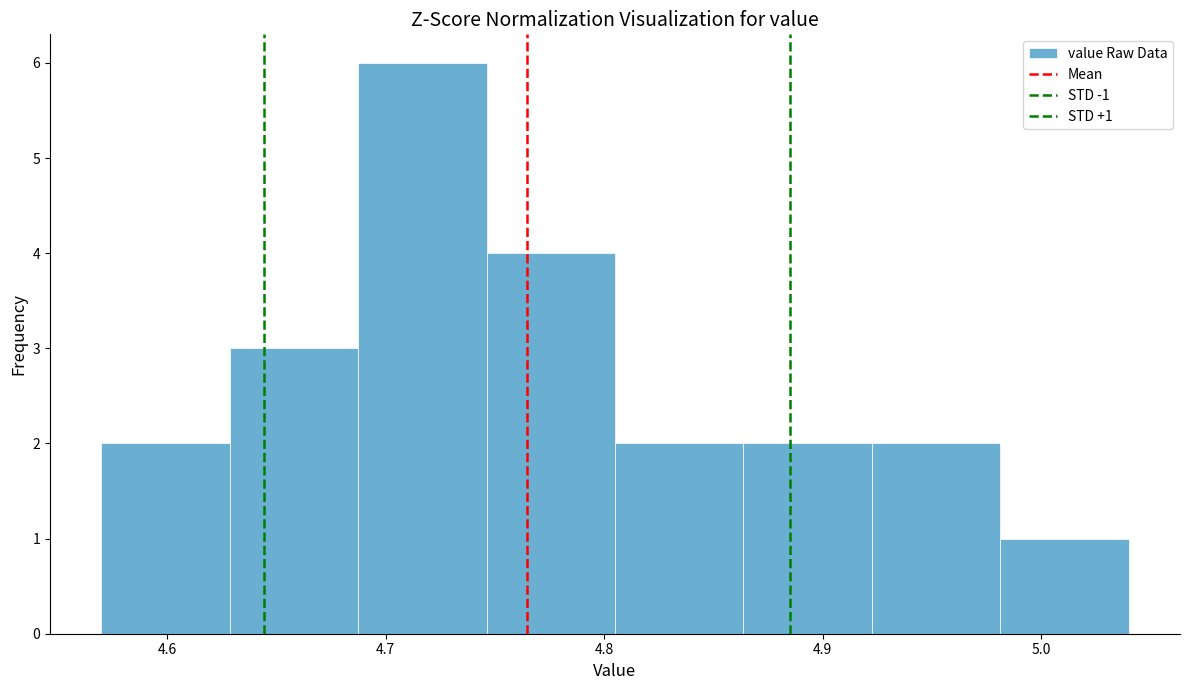

Which range on the x-axis has the tallest bar?

4.69 to 4.75